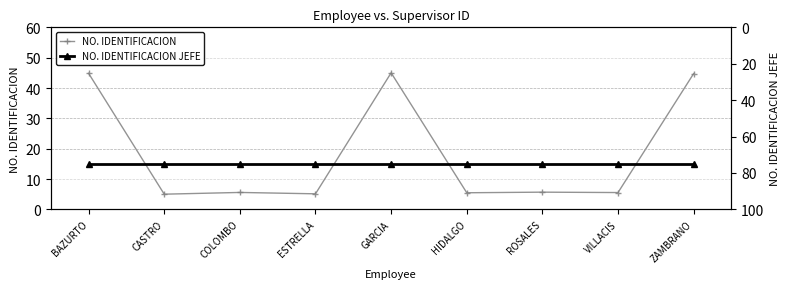

What is the label of the 5th point from the right?

GARCIA